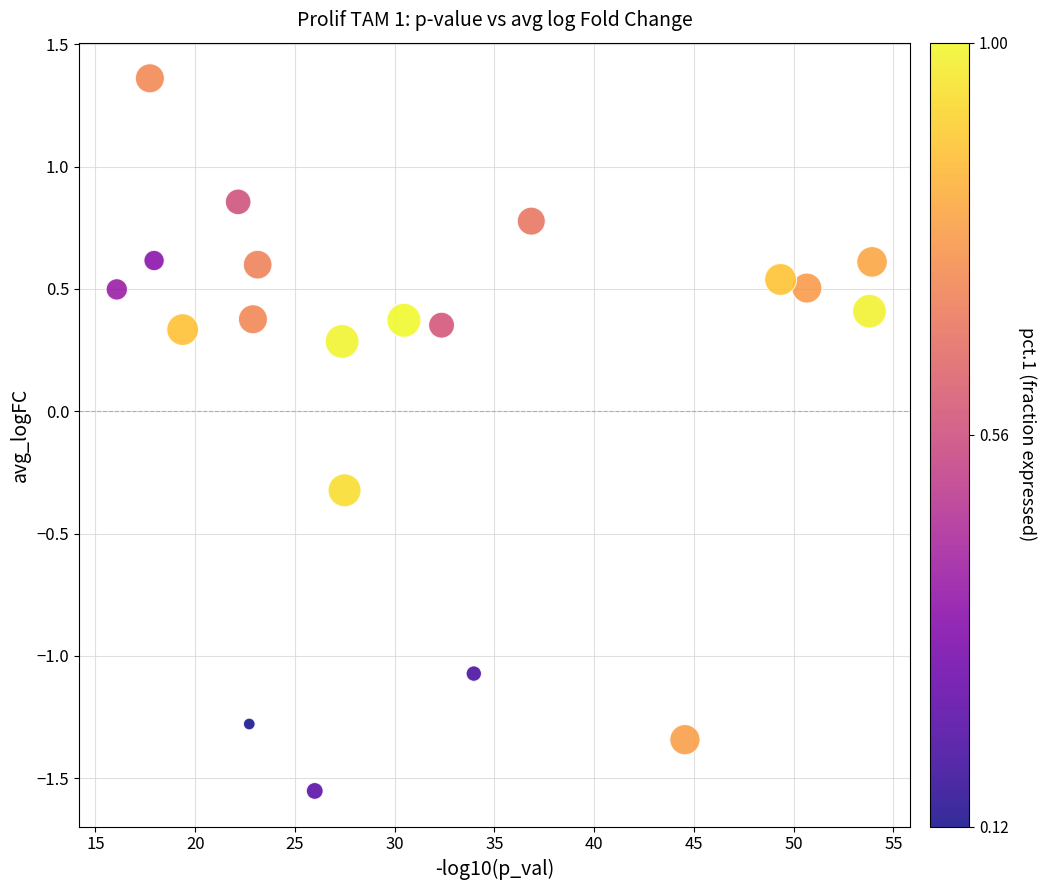

What is the range of X values (max minus min)?

37.9